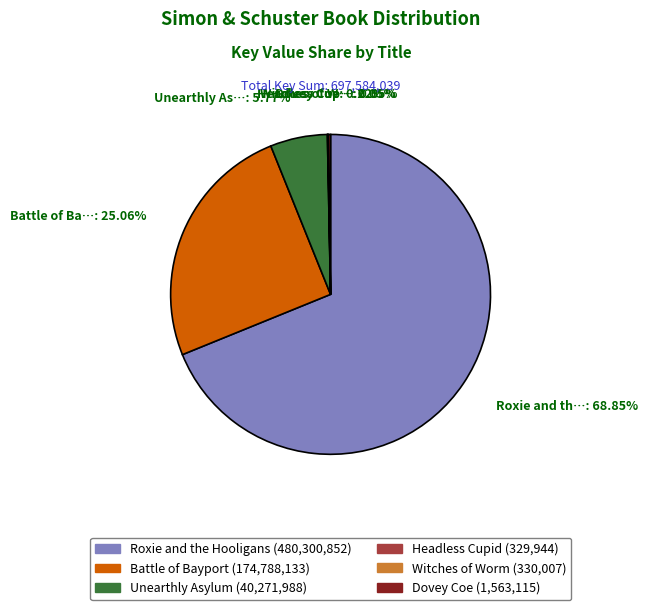

What percentage is the Roxie and the Hooligans slice, to the nearest percent?

69%